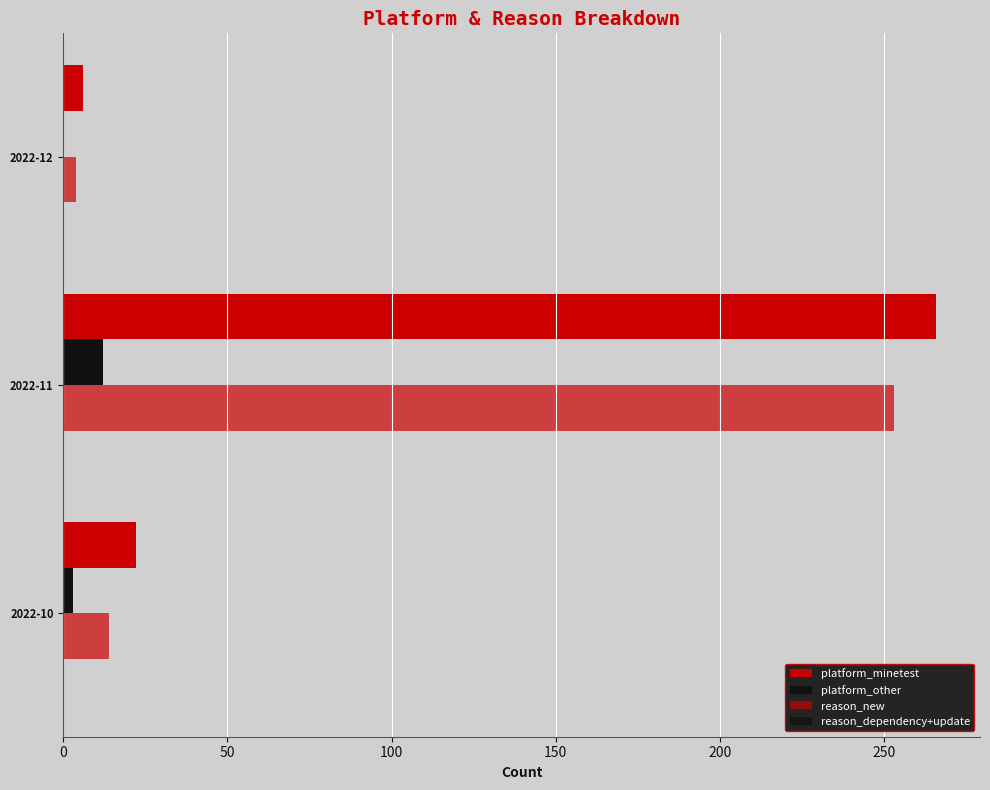

How many categories are shown in the chart?

3